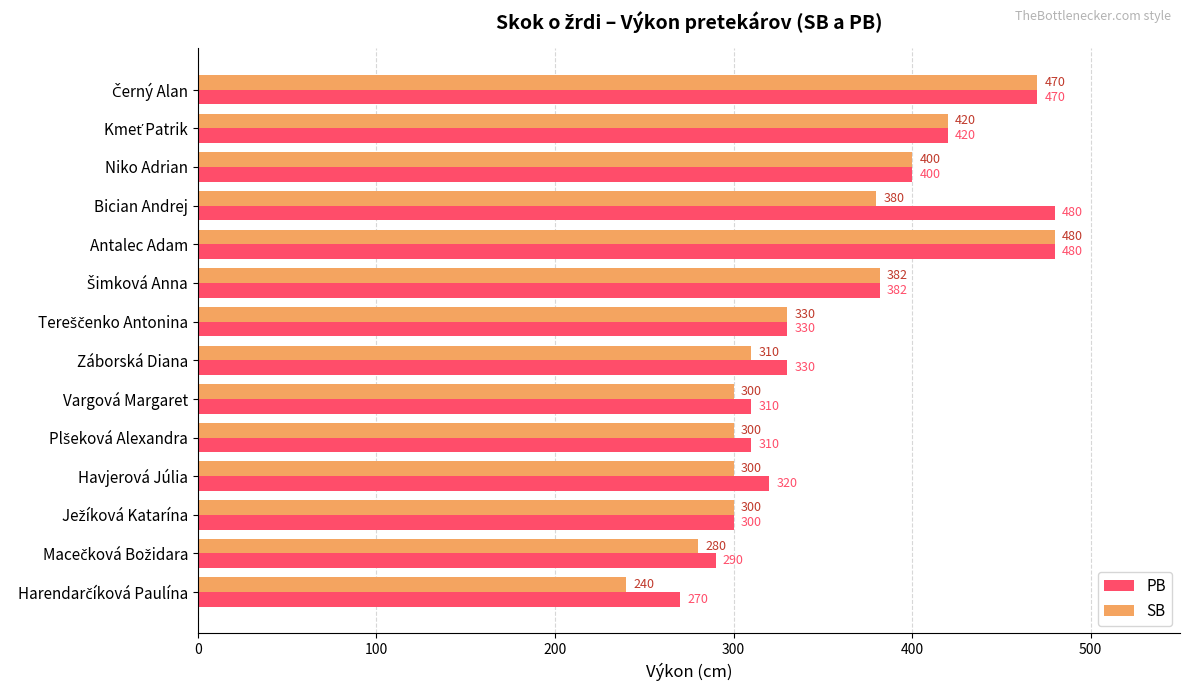

List the series in order of their overall mean, lowest first.

SB, PB